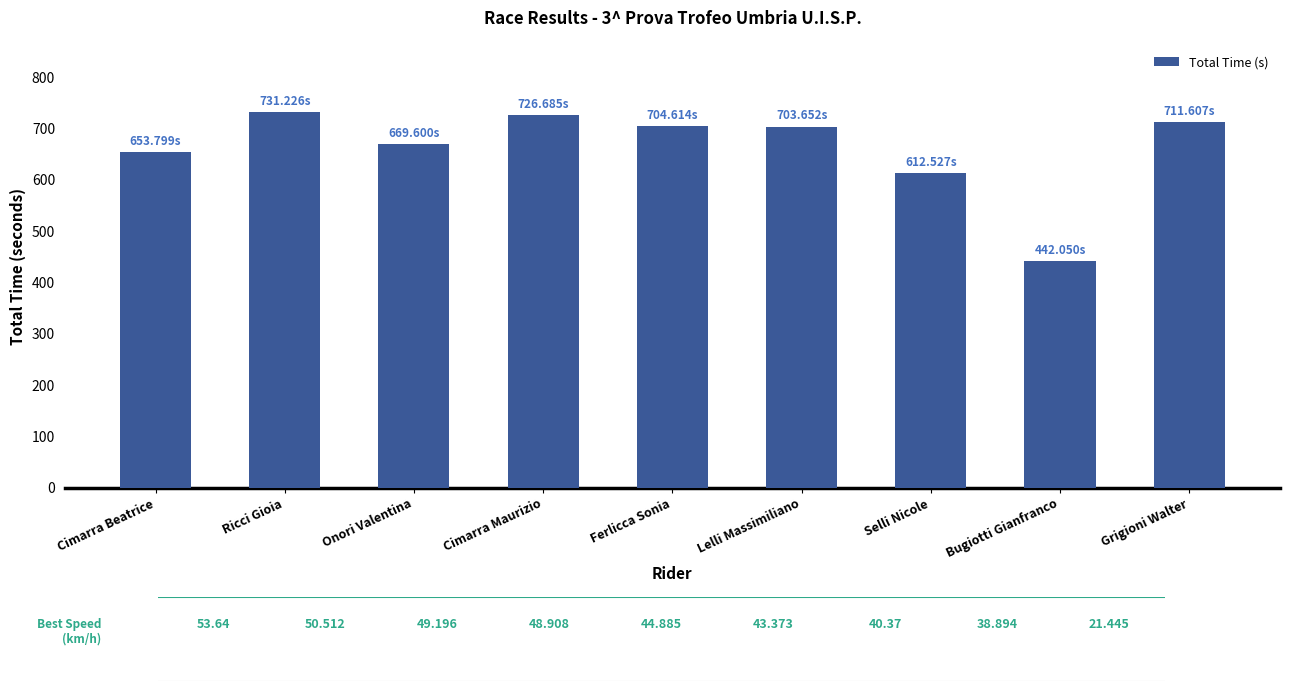

What is the value of the 8th bar from the left?

442.1